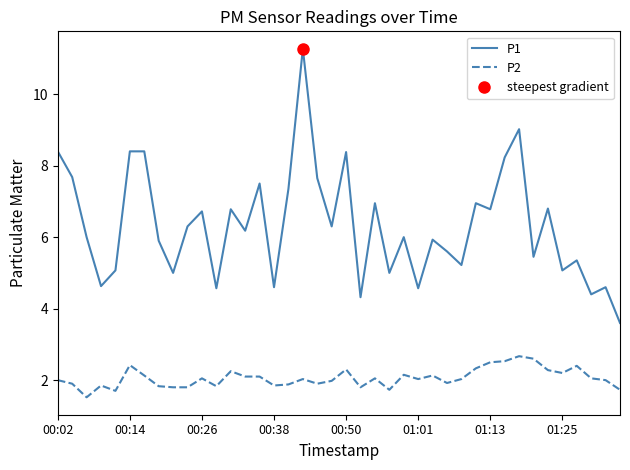

True or false: P2 and P1 intersect in this chart.

False